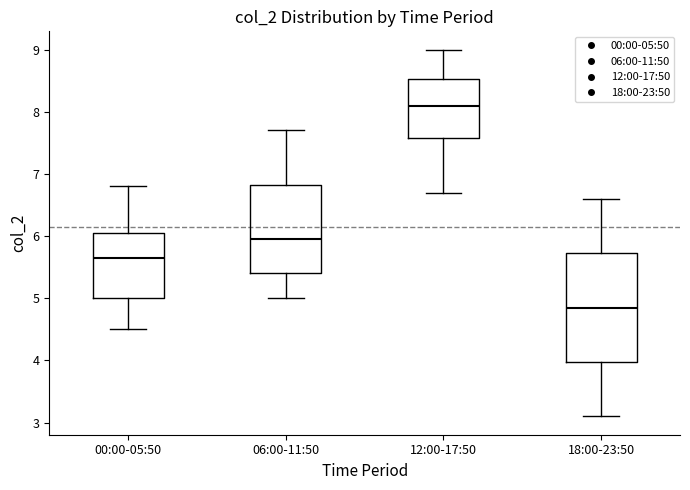

Comparing the boxes themselves (not the whiskers), which one is the tallest?

18:00-23:50